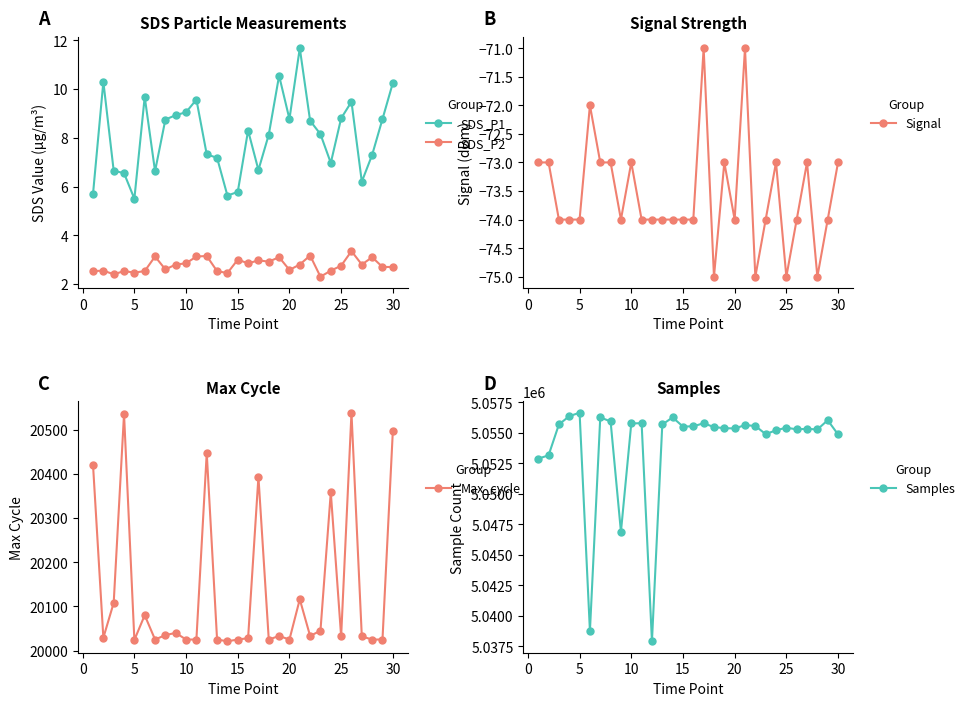

What is the maximum value for Signal?

-71